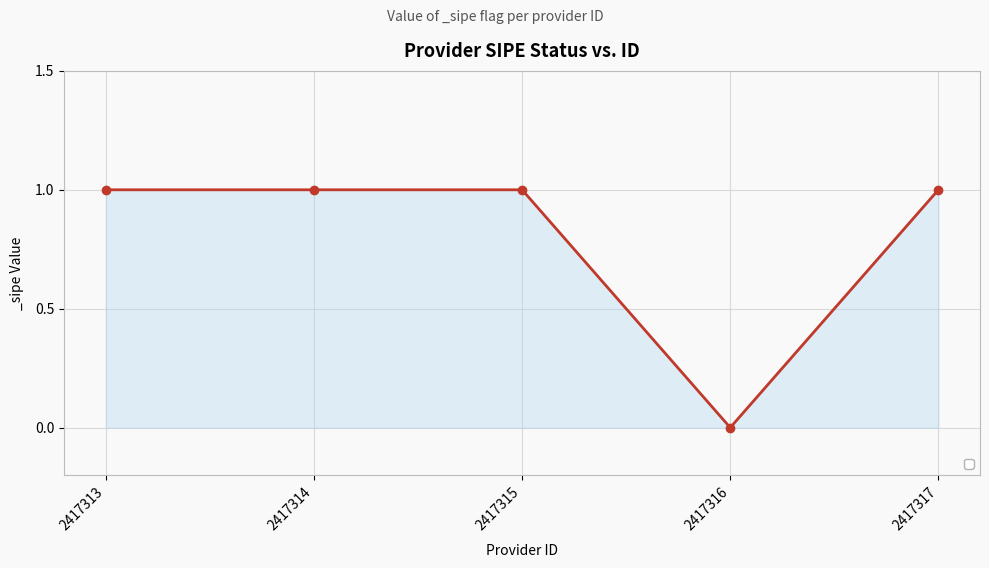

Between 2417313 and 2417316, which is larger?

2417313